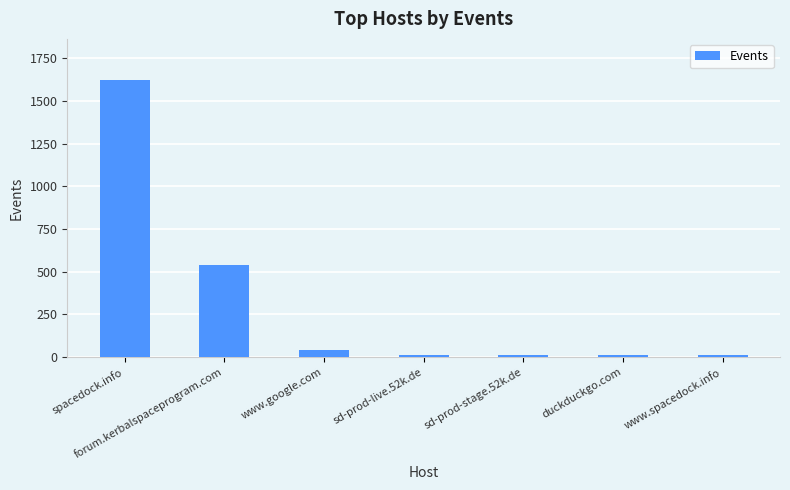

At which label does the data first exceed 11?

spacedock.info